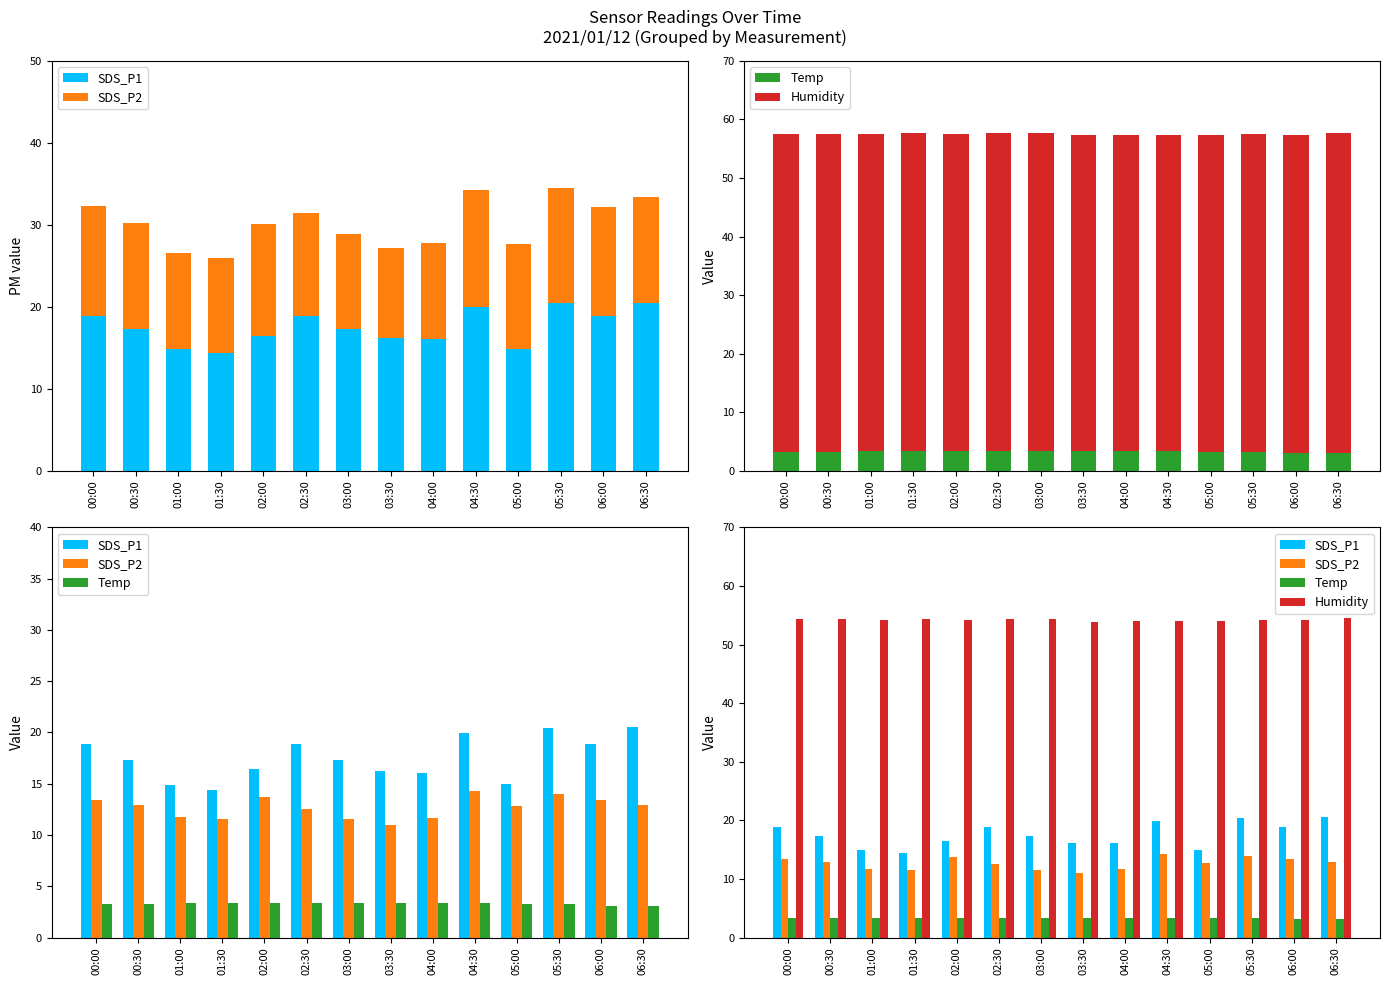

Between 00:00 and 06:00, which series saw the biggest shift?

Temp